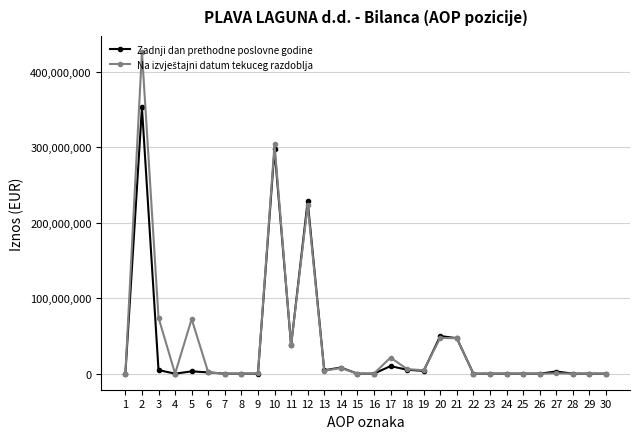

What is the maximum value shown in the chart?

426534357